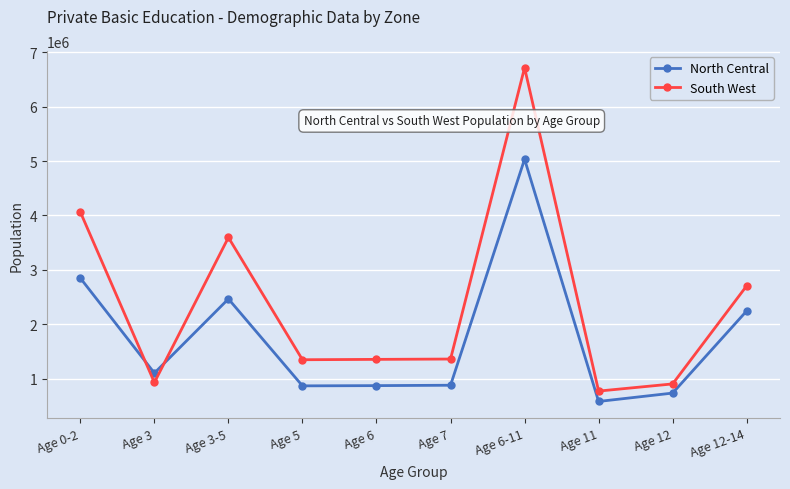

True or false: South West has more than 1 points higher than both neighbors.

True